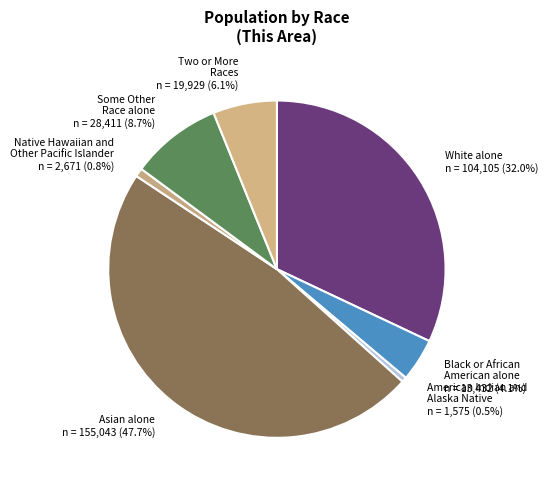

Which slice is the largest?

Asian alone